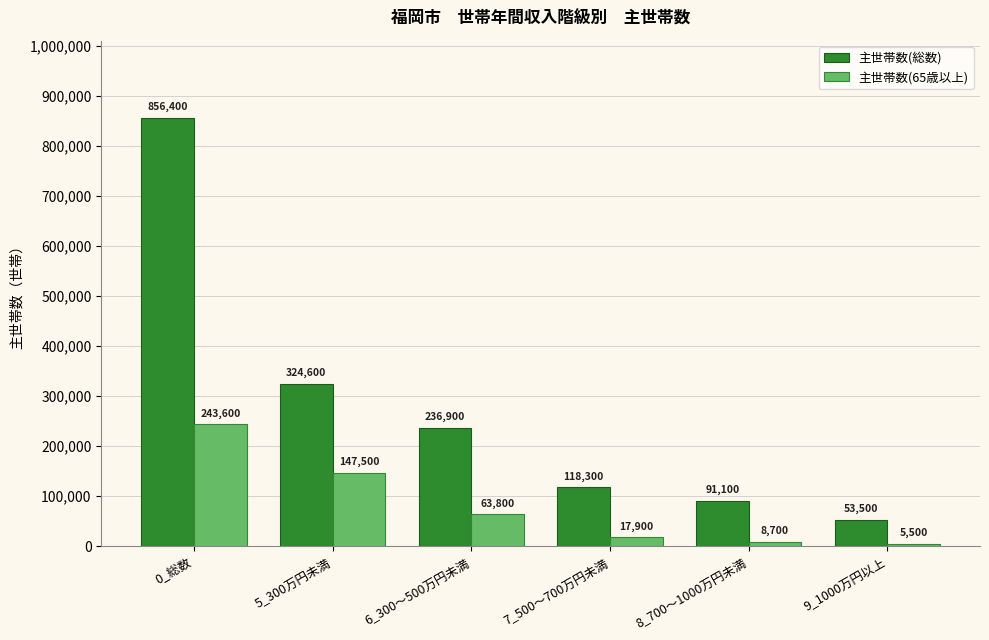

What is the value of the 主世帯数(65歳以上) bar at the 2nd from the left?

147500